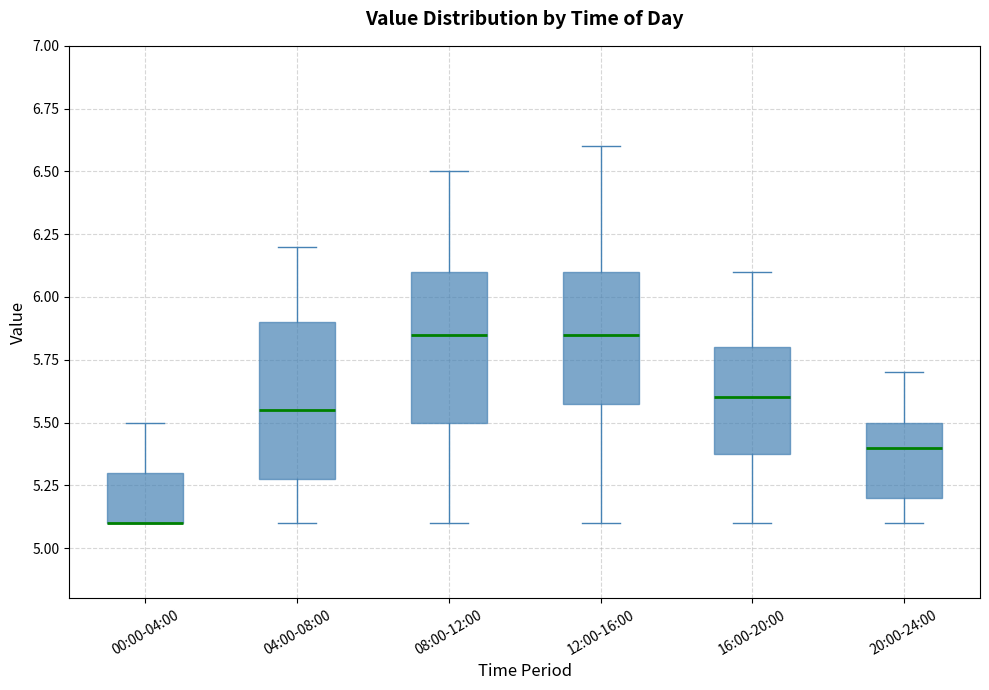

Where is the lower edge of the box for 00:00-04:00 on the y-axis? The values are not printed on the chart, so give them approximately, as read against the axis.

5.10